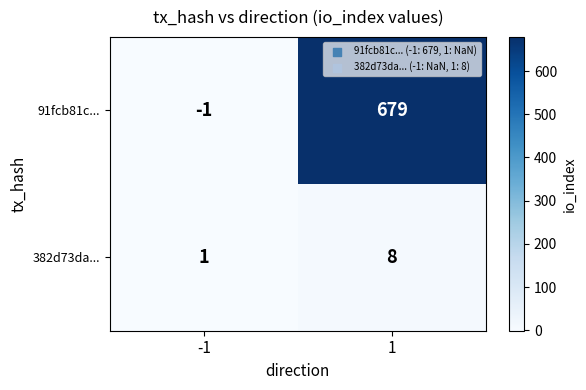

Between -1 and 1, which series saw the biggest shift?

91fcb81c...